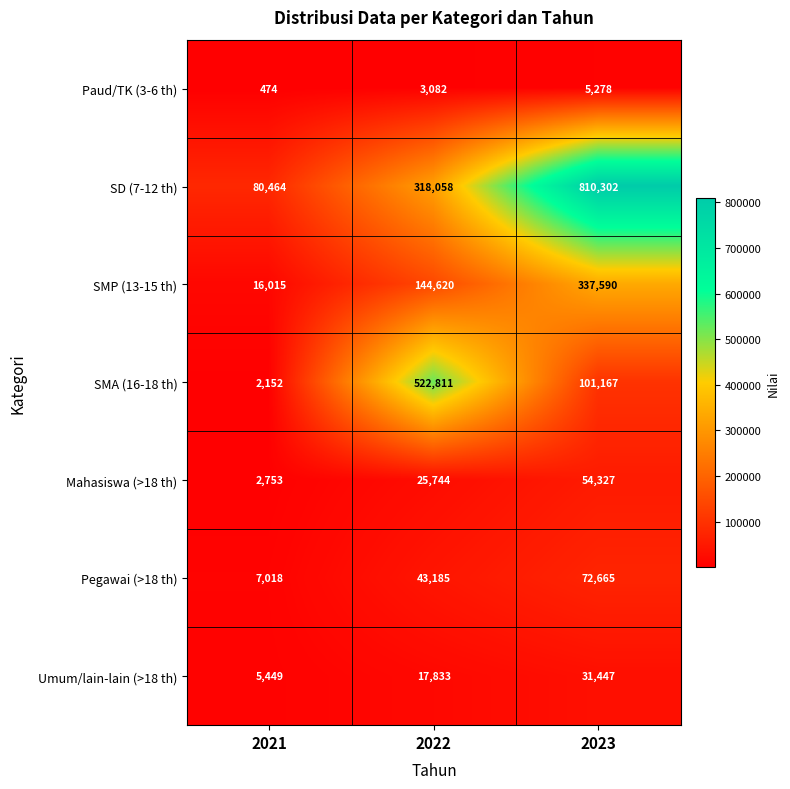

What is the sum of all Paud/TK (3-6 th) values?

8834